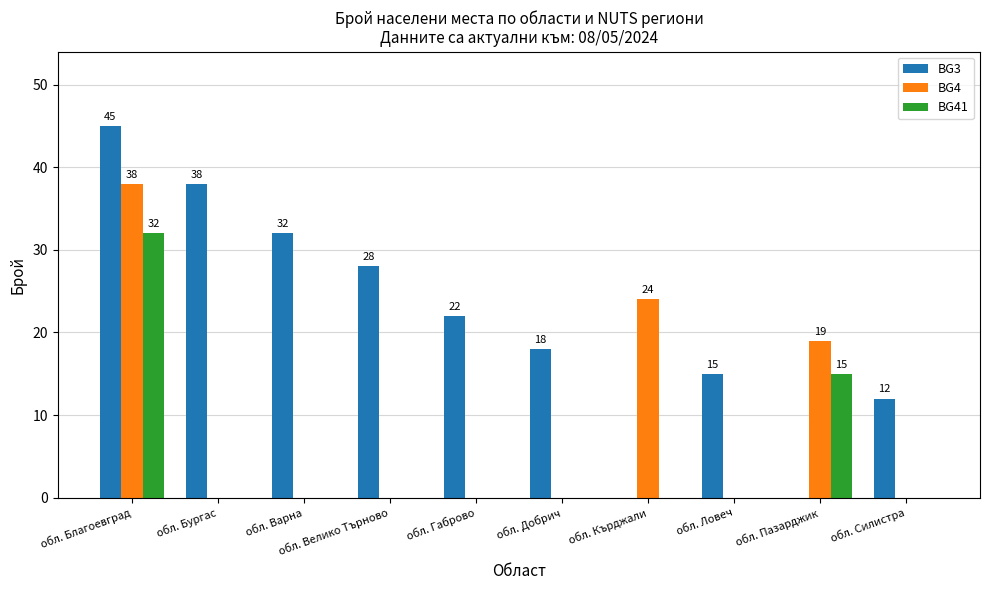

What is the total value across all series at обл. Бургас?

38